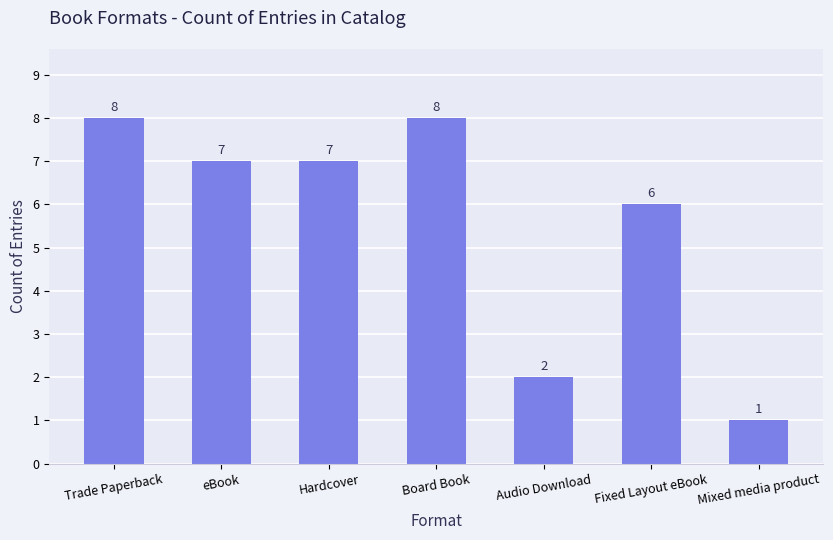

At which category does the chart reach its minimum across all series?

Mixed media product